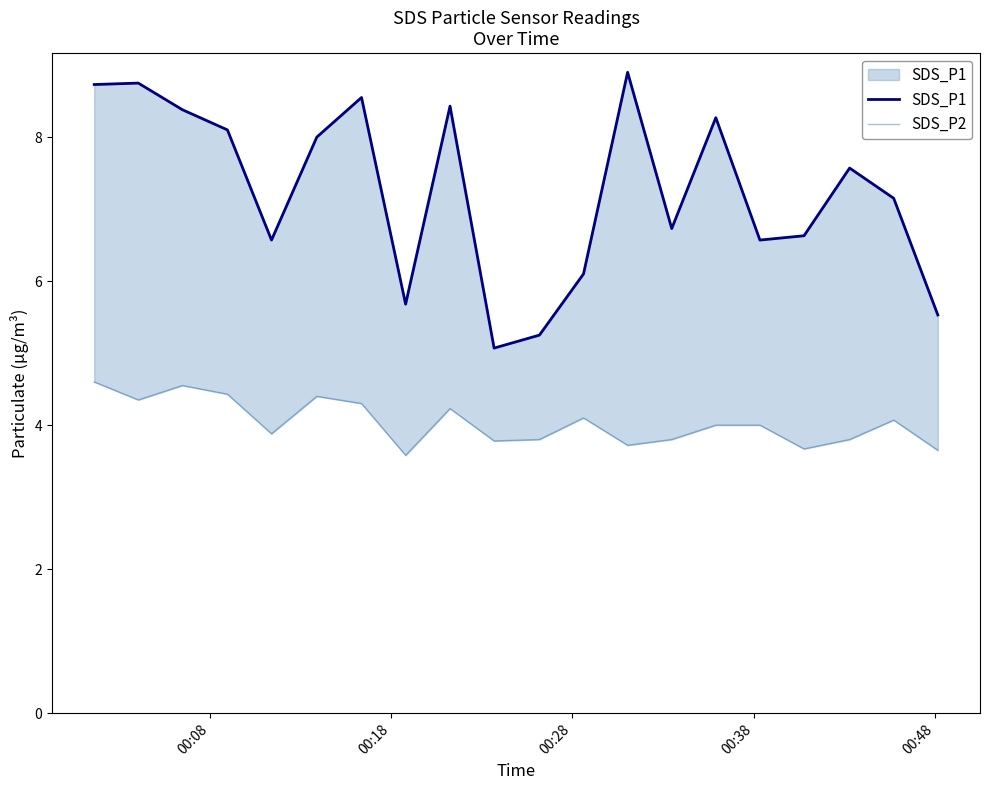

How many lines are shown in the chart?

2